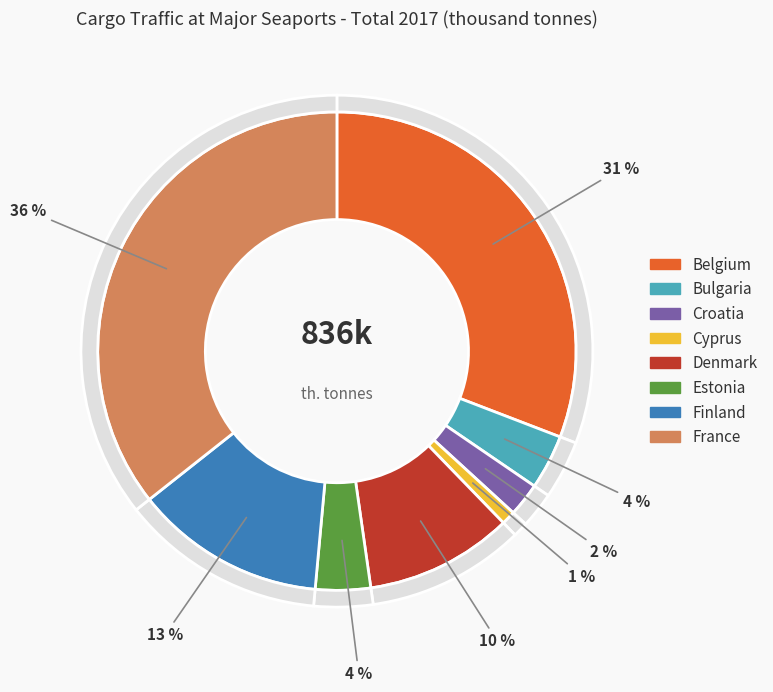

Is there a majority slice in this chart?

No